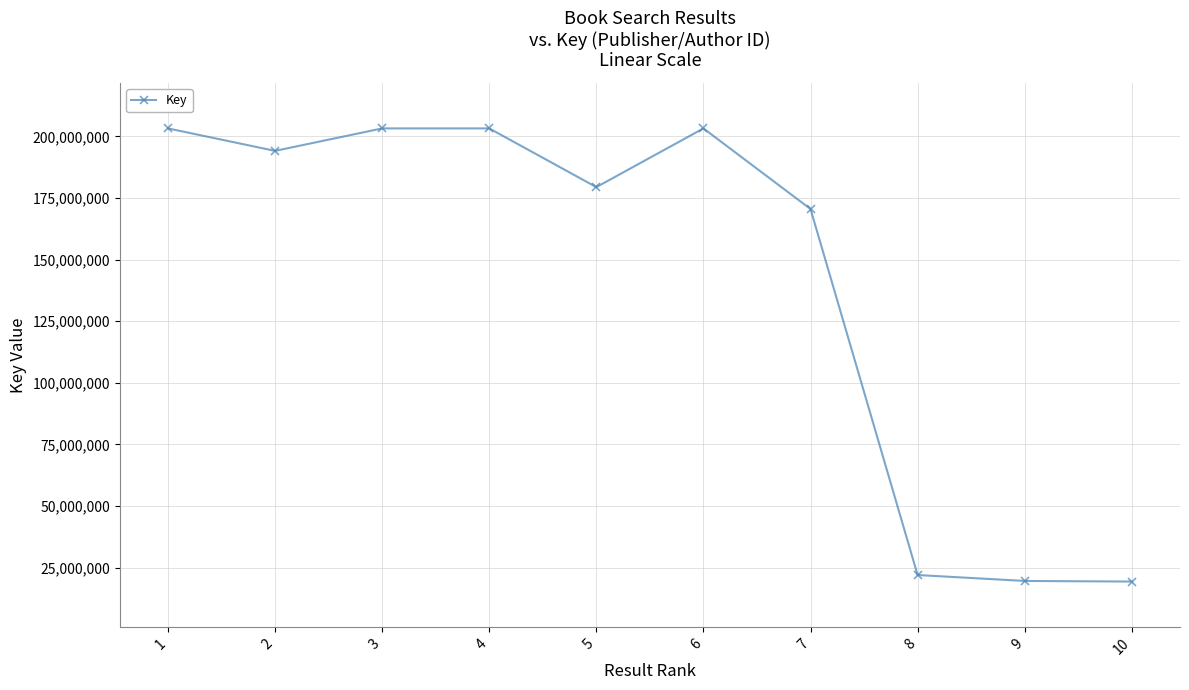

Where does the data first go above 194159479?

1